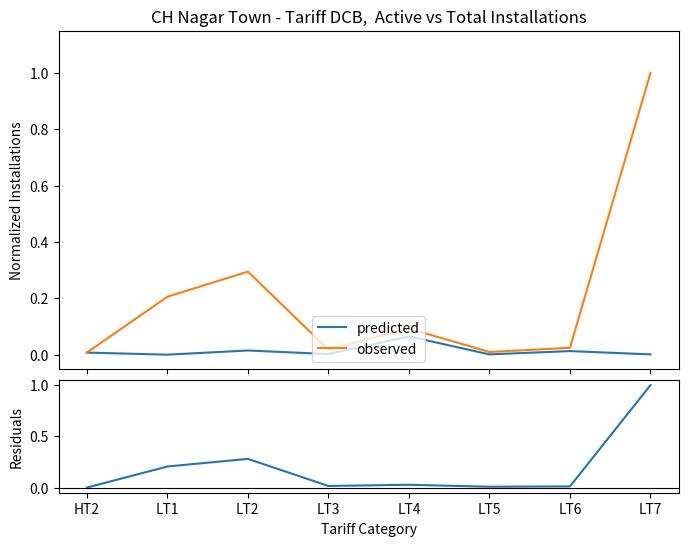

Which label corresponds to the smallest value in the chart?

LT1